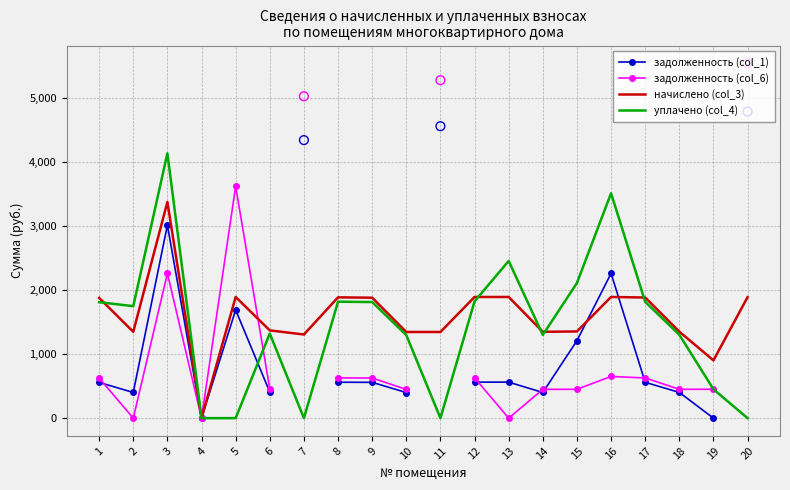

Which series contains the lowest Y value?

задолженность (col_1)